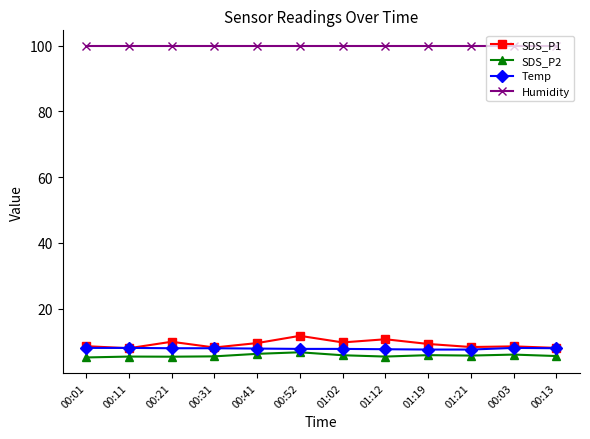

Which series has the largest range (max minus min)?

SDS_P1